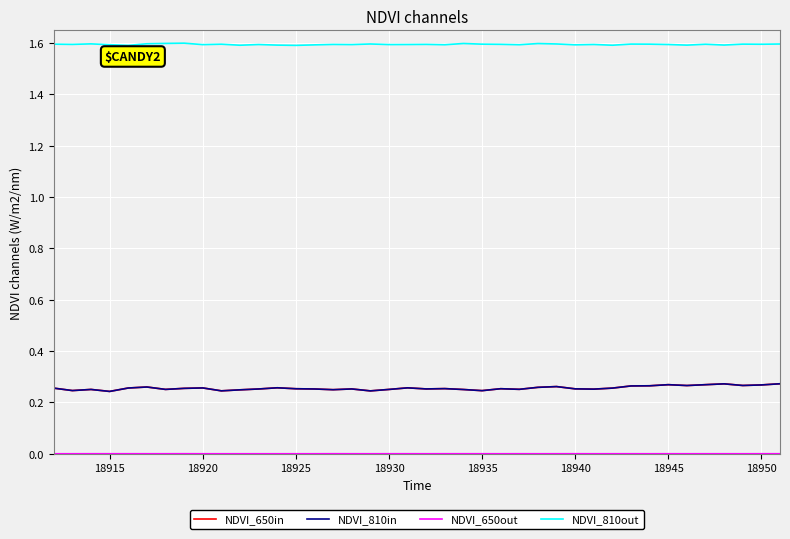

Which series has the largest total across all categories?

NDVI_810out